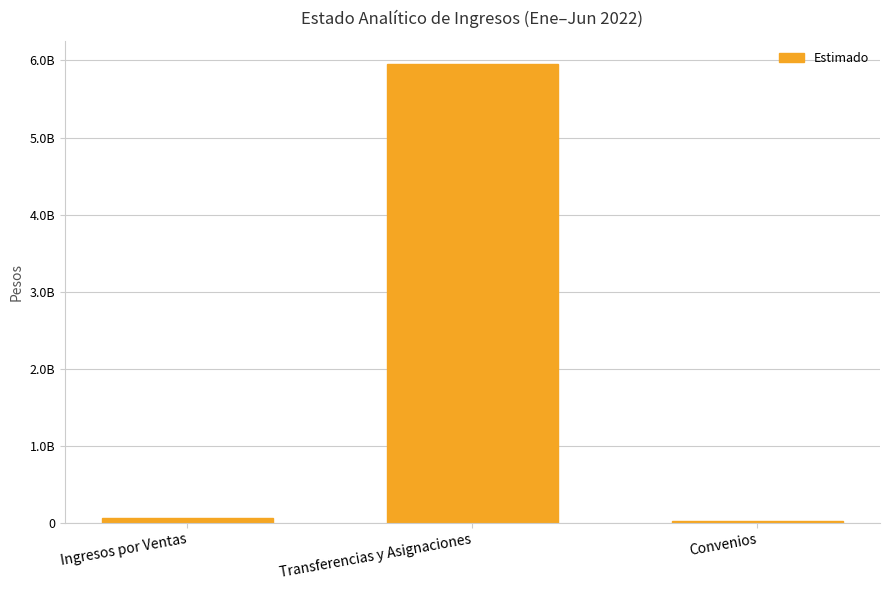

Reading right to left, what are all the values shown in this chart?

22068009	5954990765	68165443